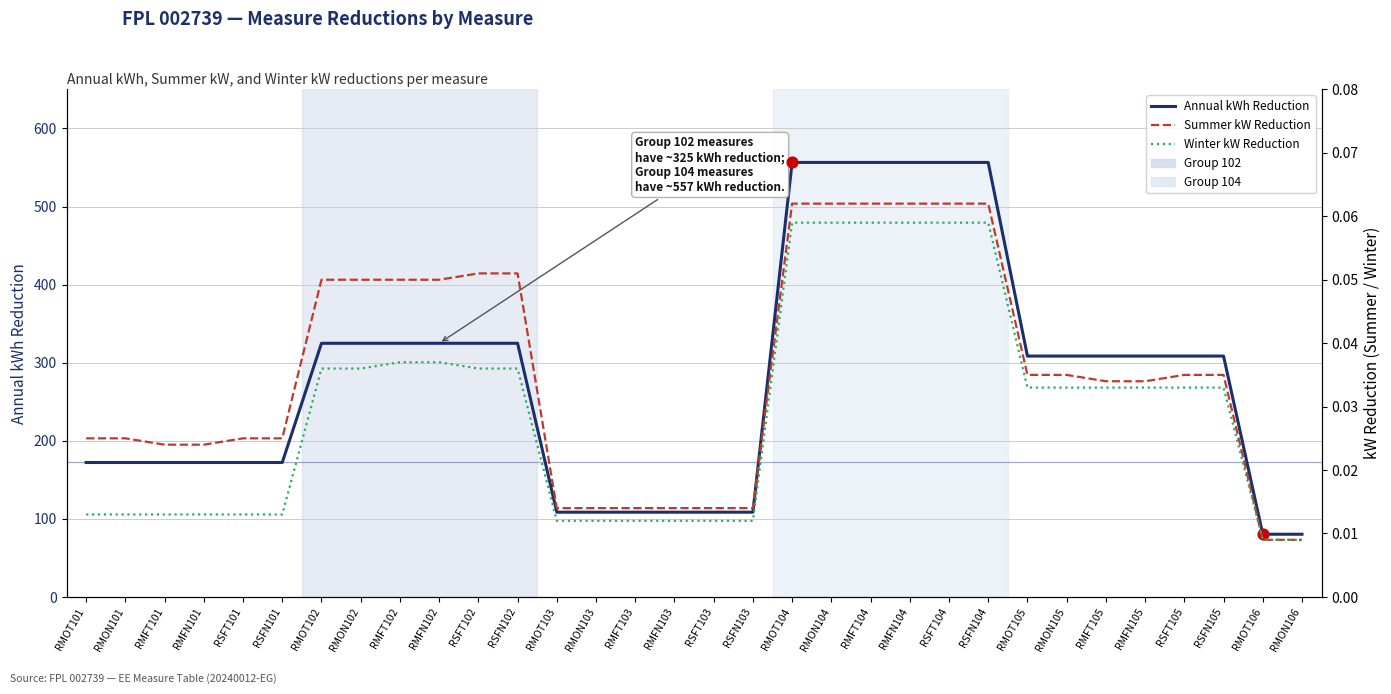

Which series reaches the minimum Y coordinate?

Summer kW Reduction